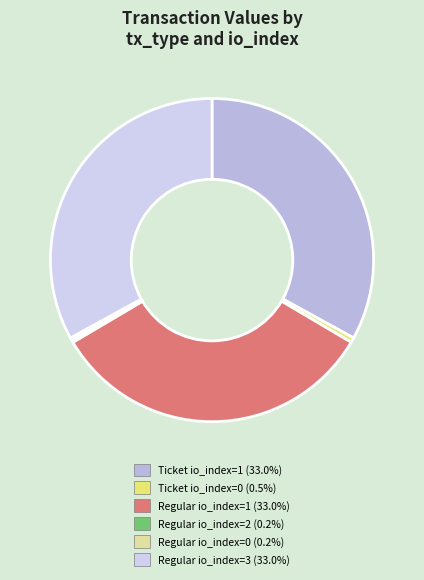

What is the largest slice in the pie chart?

Ticket (io=1)